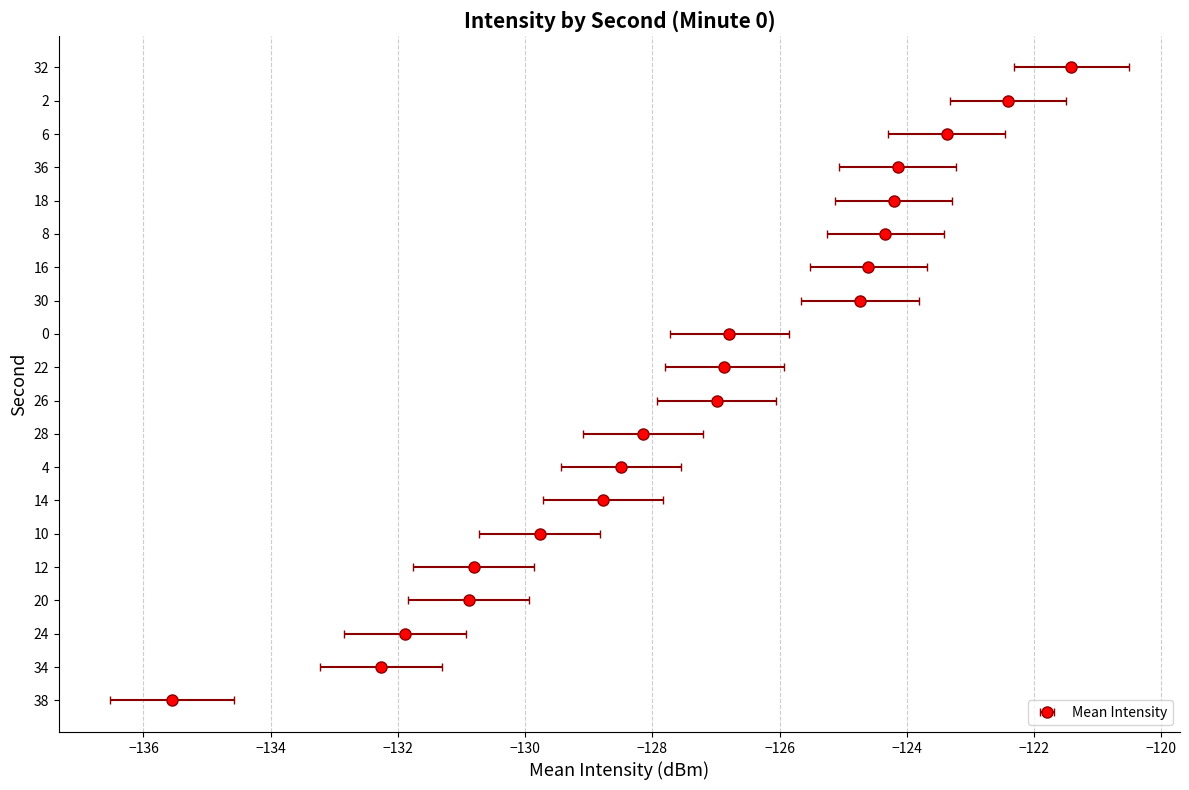

What is the change in value from 12 to 36?

+6.7